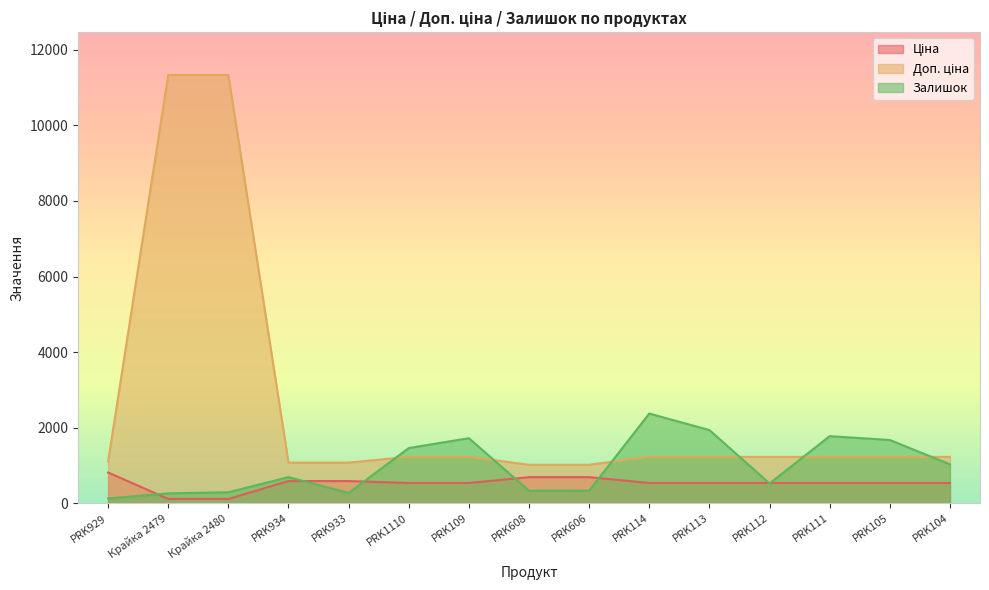

At which label is Ціна closest to 463?

PRK1110